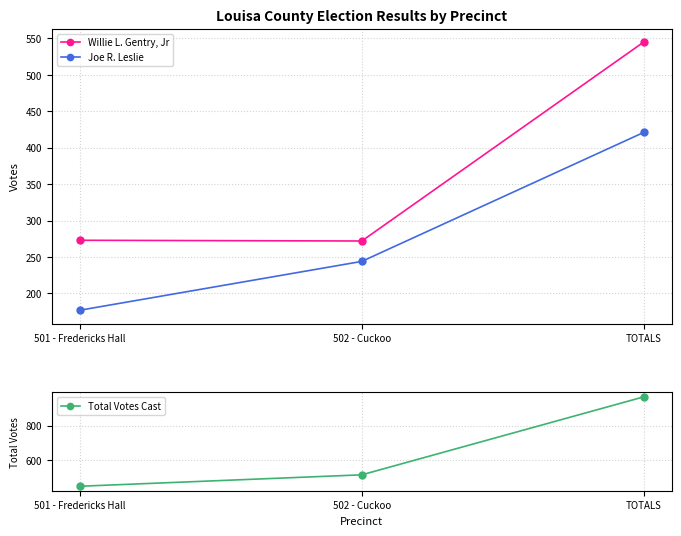

The Joe R. Leslie series shows 177 at 501 - Fredericks Hall. True or false?

True